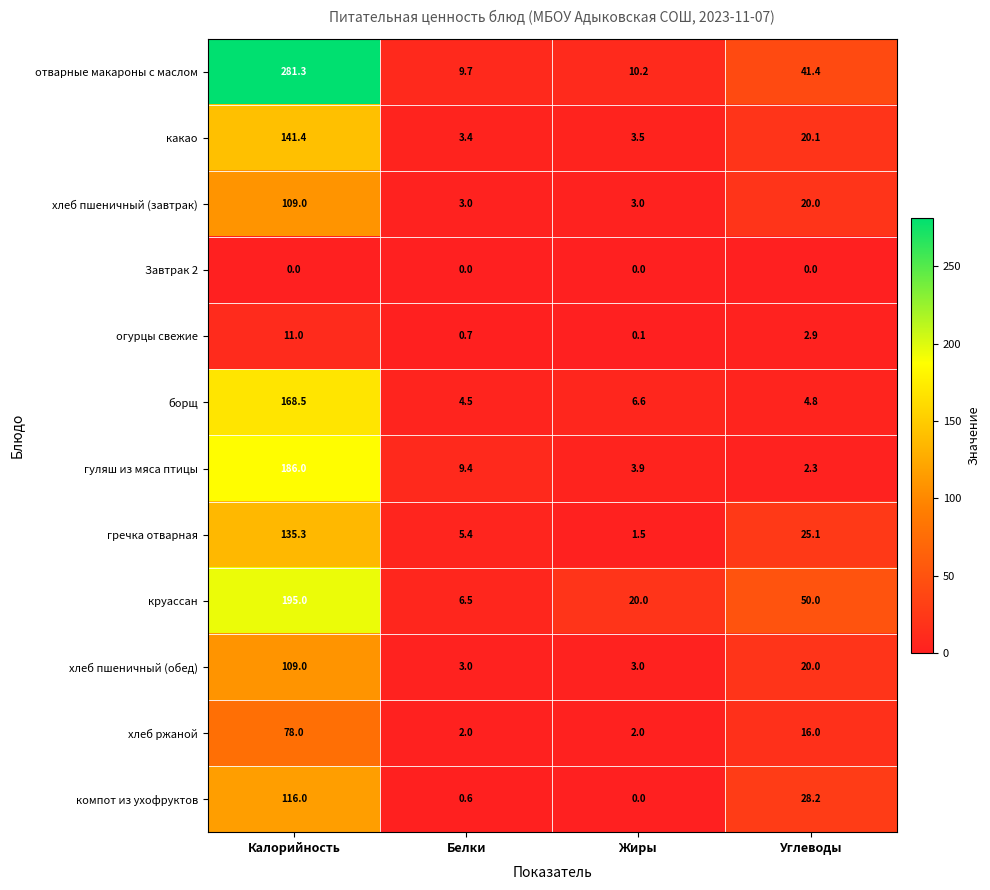

How many values in the круассан series are below 50?

2